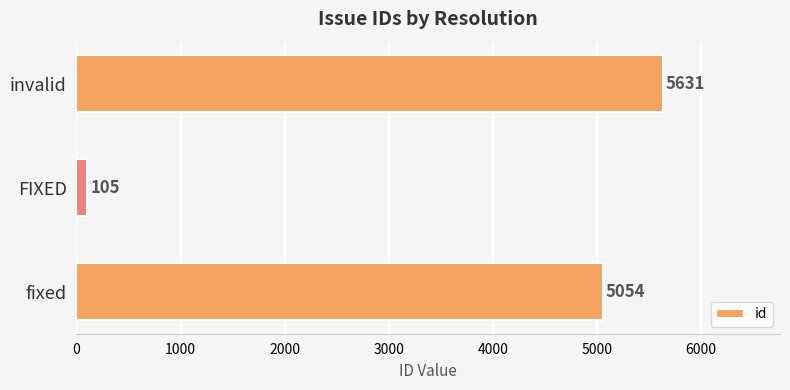

List the labels in order of value, largest first.

invalid, fixed, FIXED